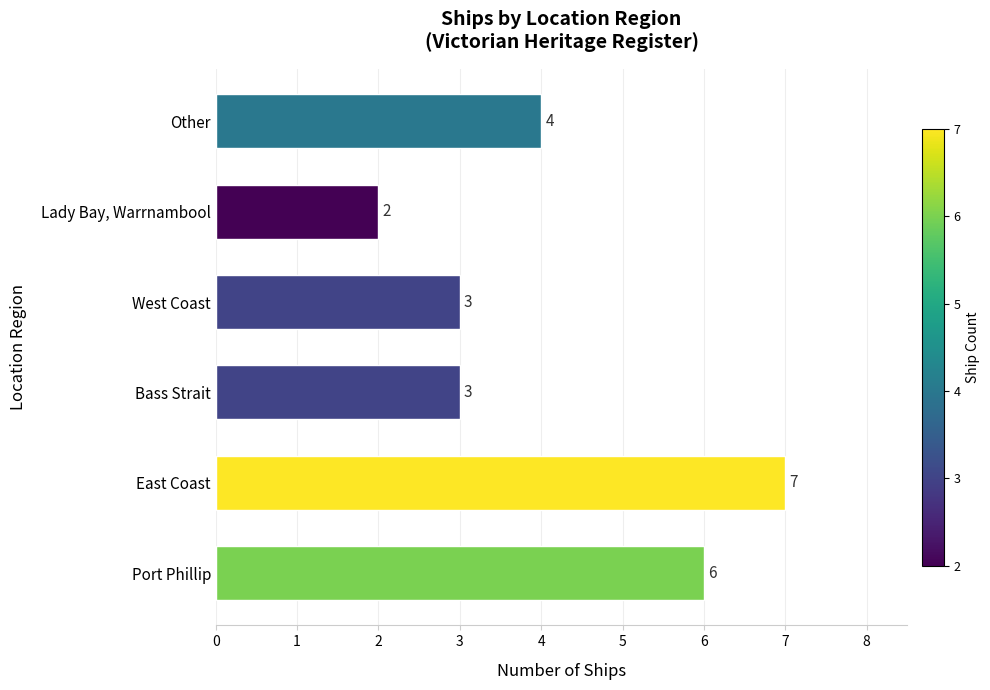

What is the ratio of the value at Port Phillip to the value at Other?

1.5